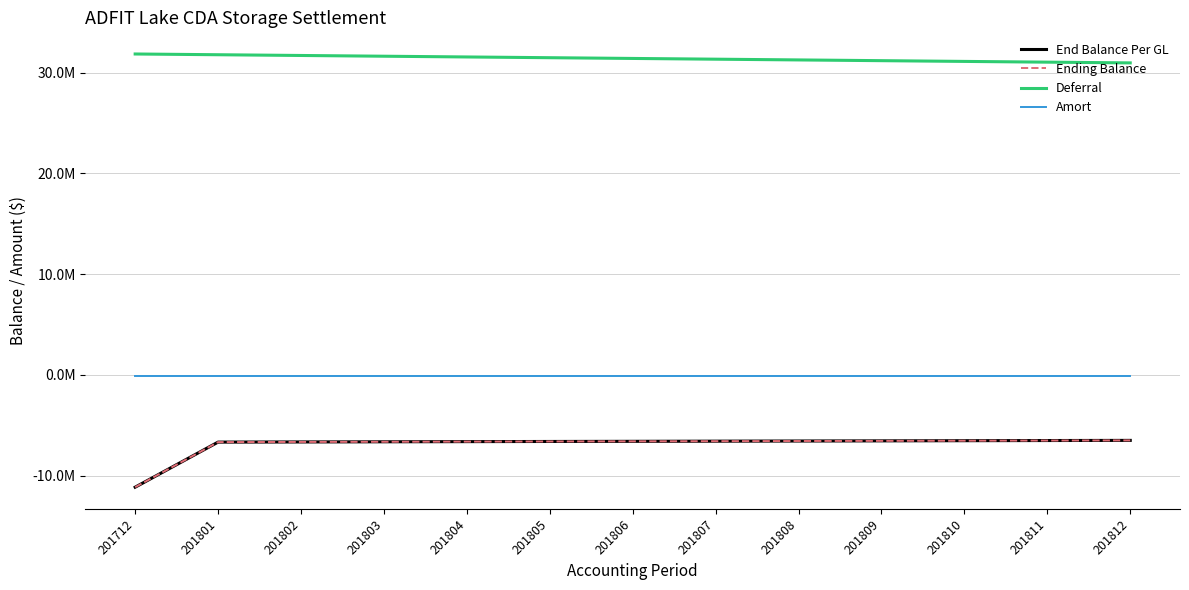

What are all the series names shown in the legend?

End Balance Per GL, Ending Balance, Deferral, Amort